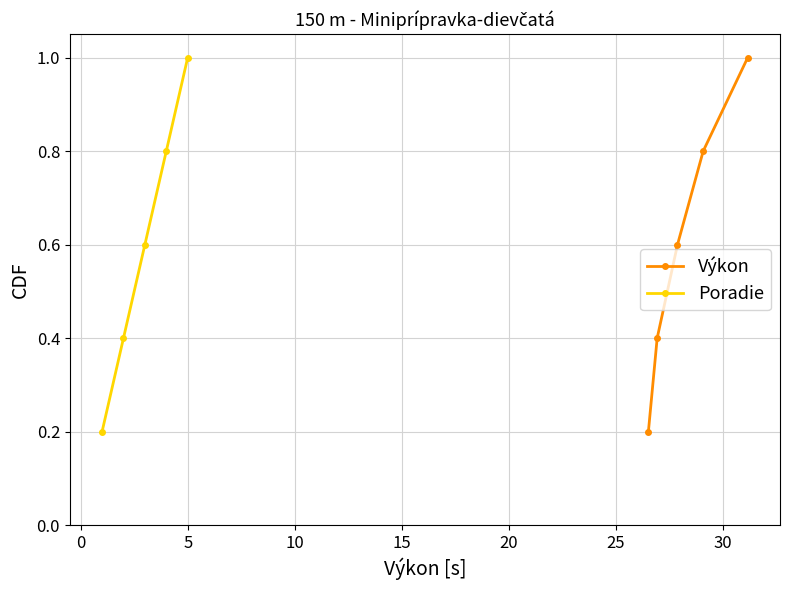

What are all the series names shown in the legend?

Výkon, Poradie